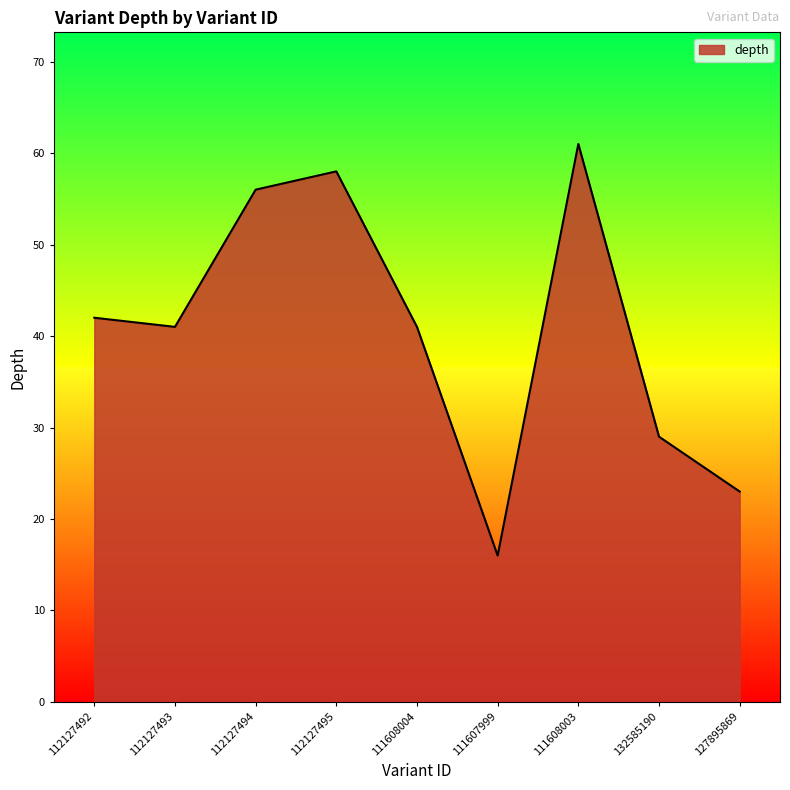

The value at 111608004 is 70. True or false?

False